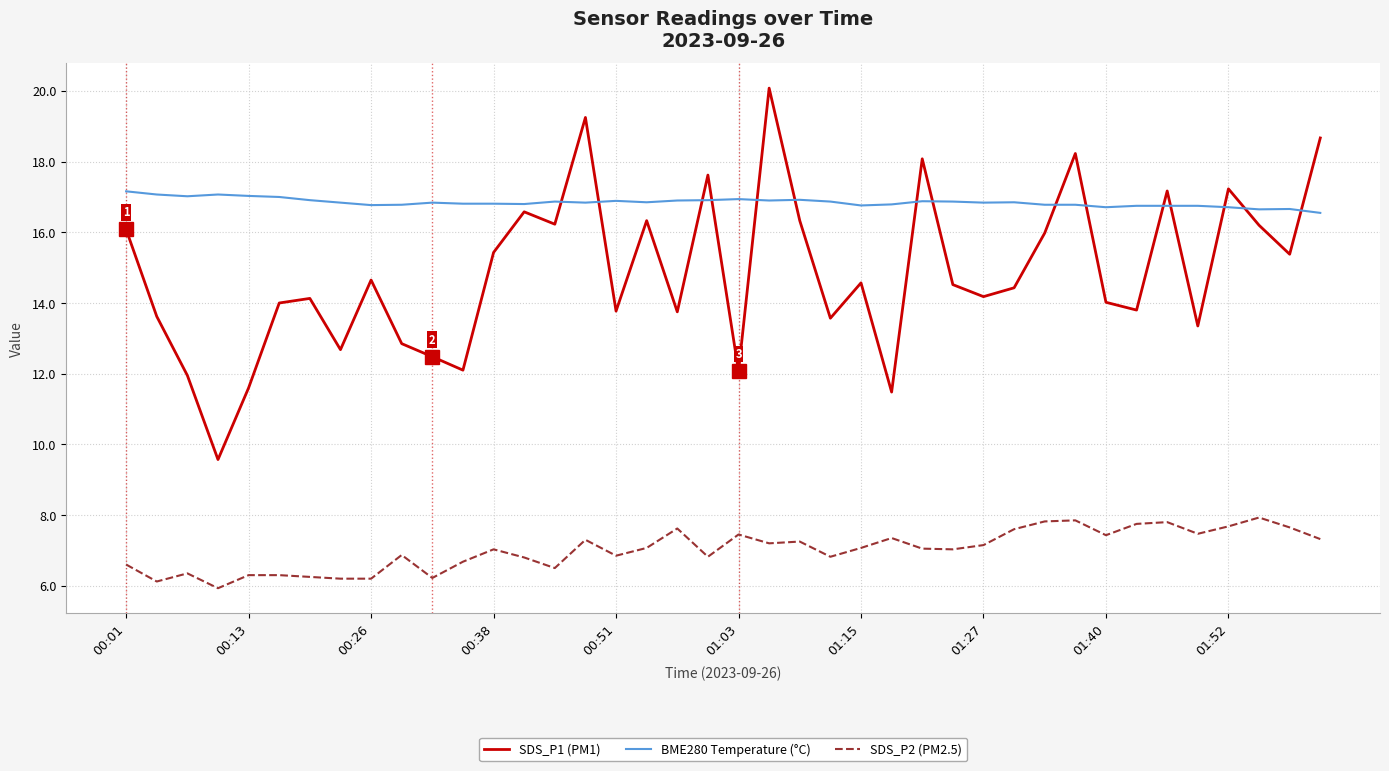

Which series has the largest range (max minus min)?

SDS_P1 (PM1)